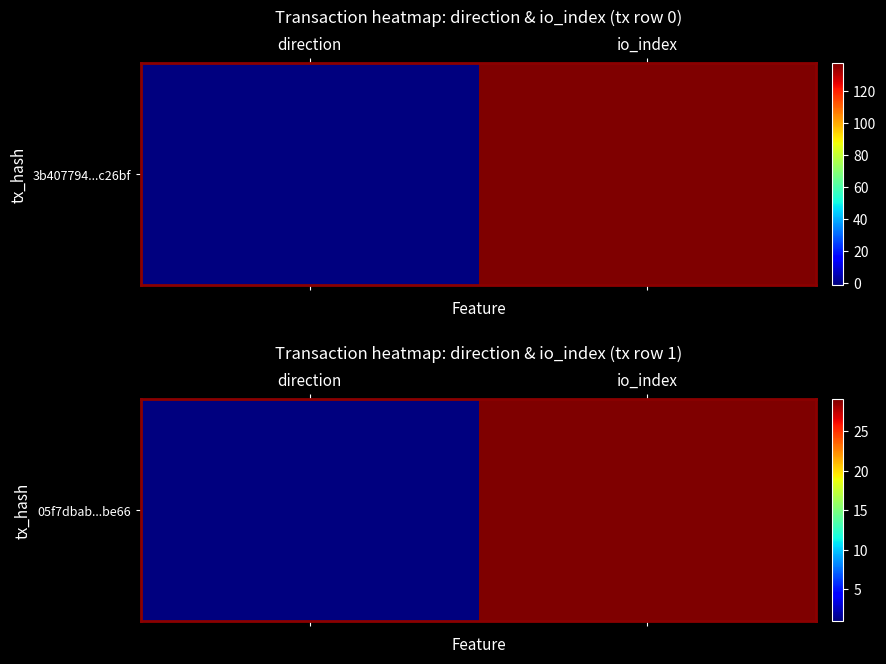

What is the change in value from direction to io_index?

+28